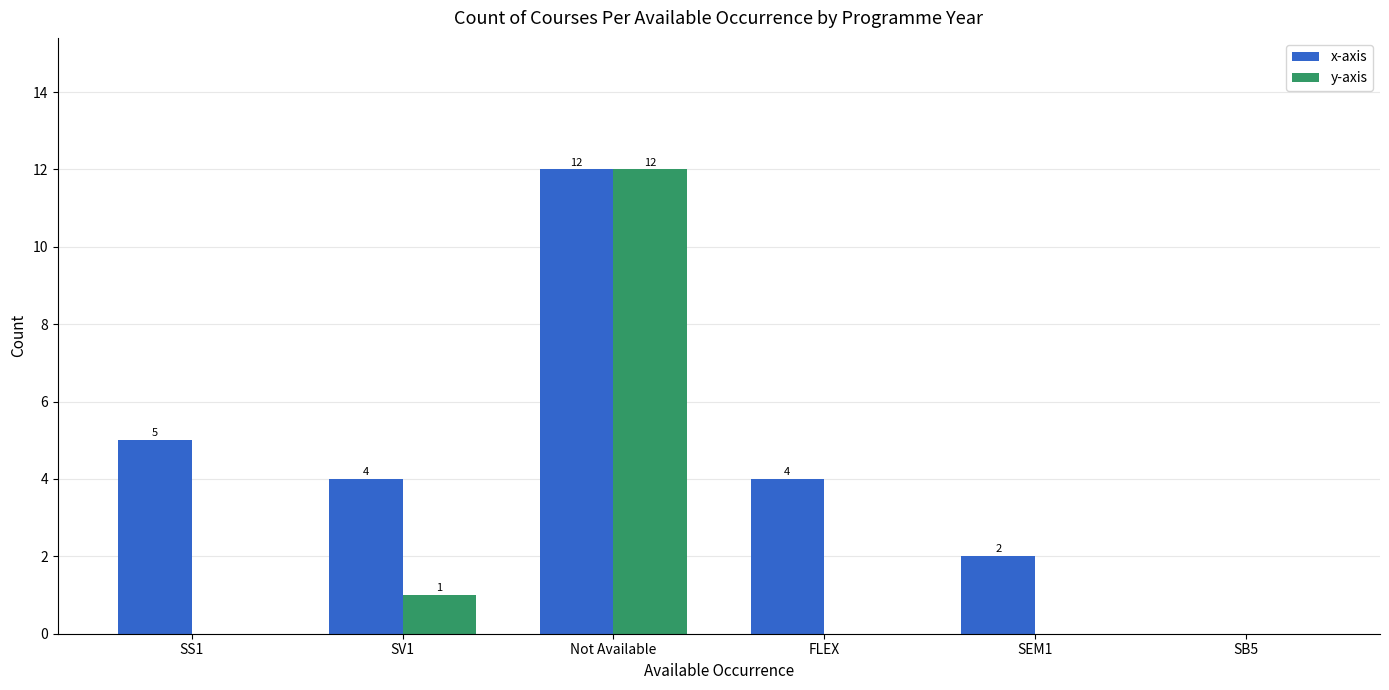

Where is y-axis nearest to the value 6?

SV1